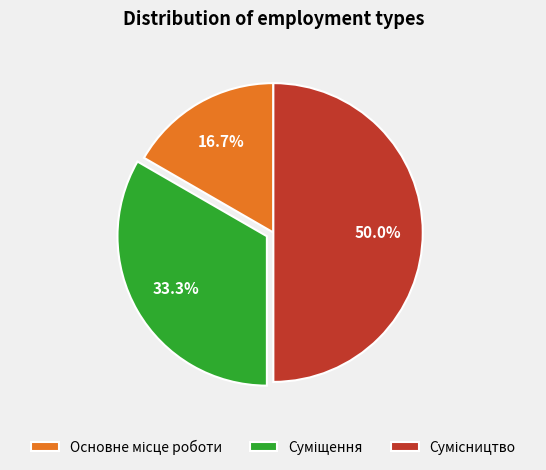

Do Суміщення and Основне місце роботи together represent more than half of the pie?

No